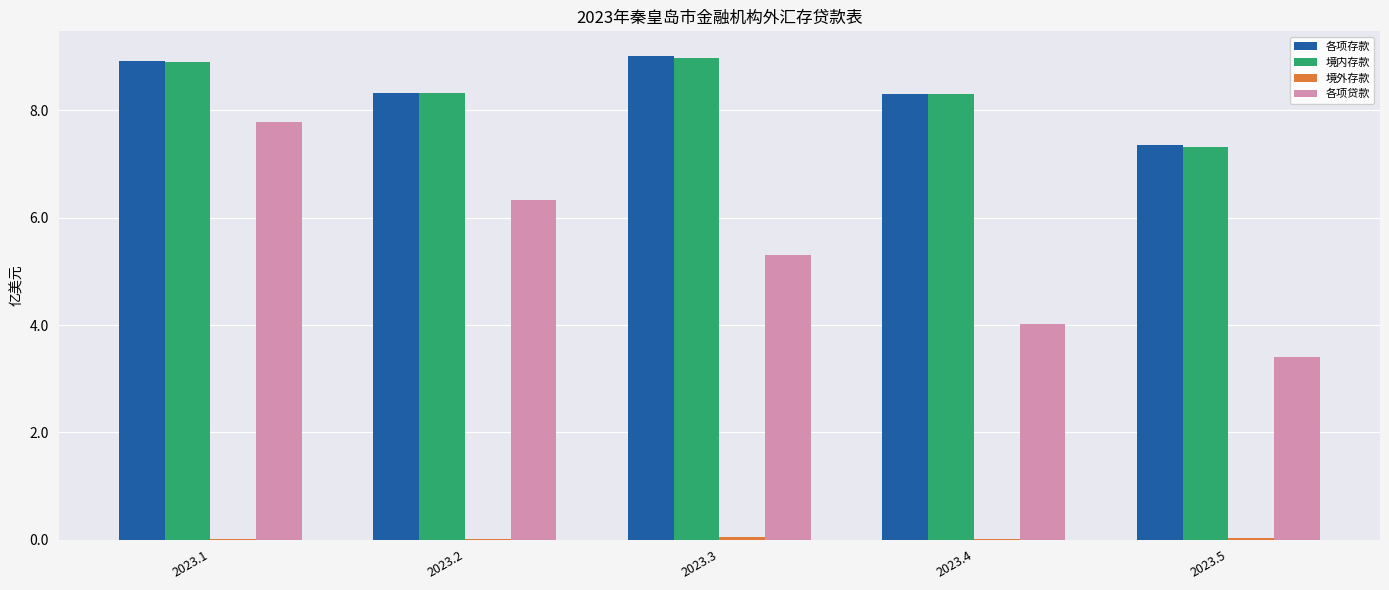

The value of 各项贷款 at 2023.1 is 7.8. True or false?

True